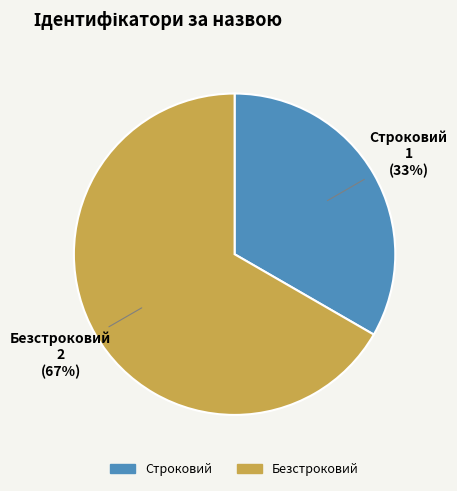

Which has a higher value, Строковий or Безстроковий?

Безстроковий